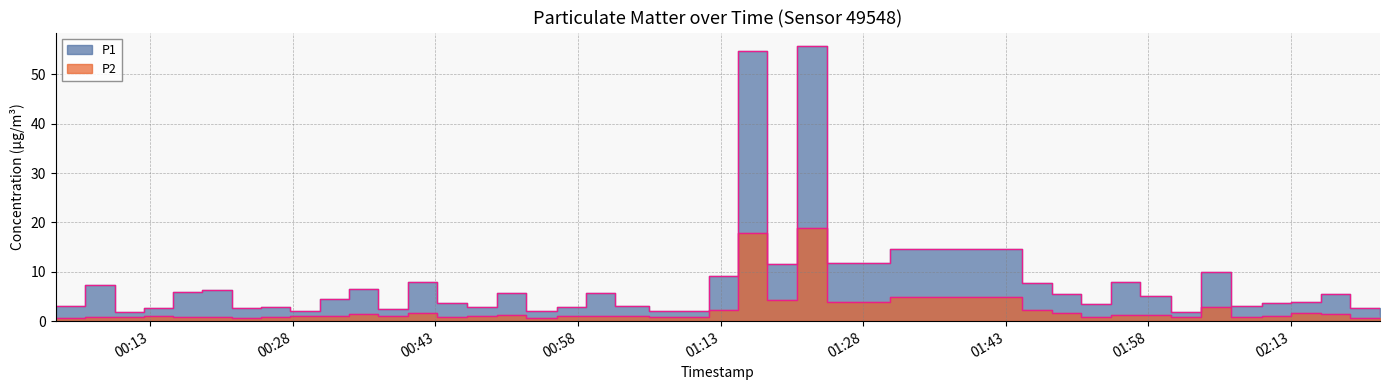

What is the sum of all P1 values?

304.6